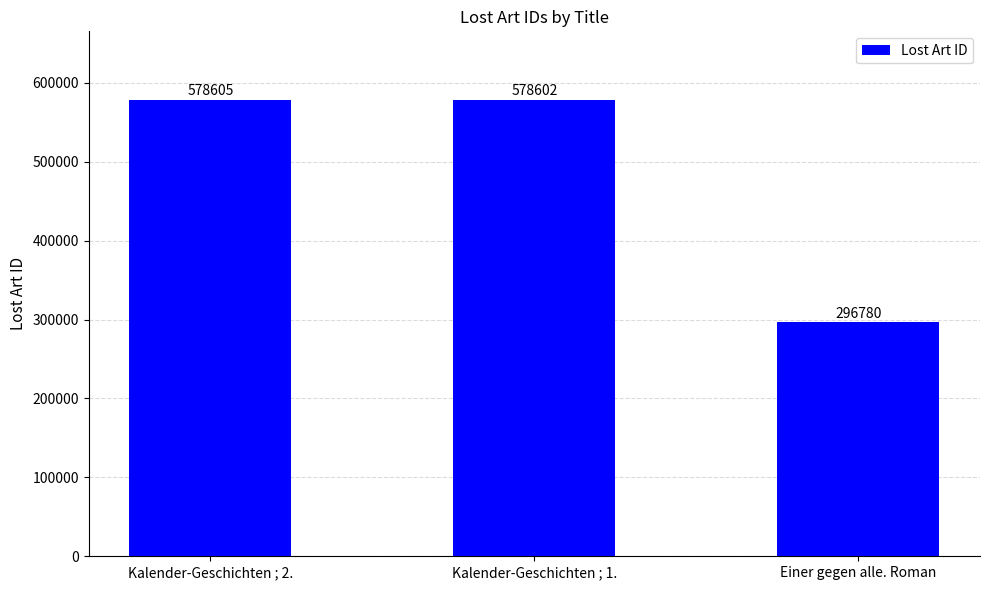

What position from the left is Kalender-Geschichten ; 1.?

2